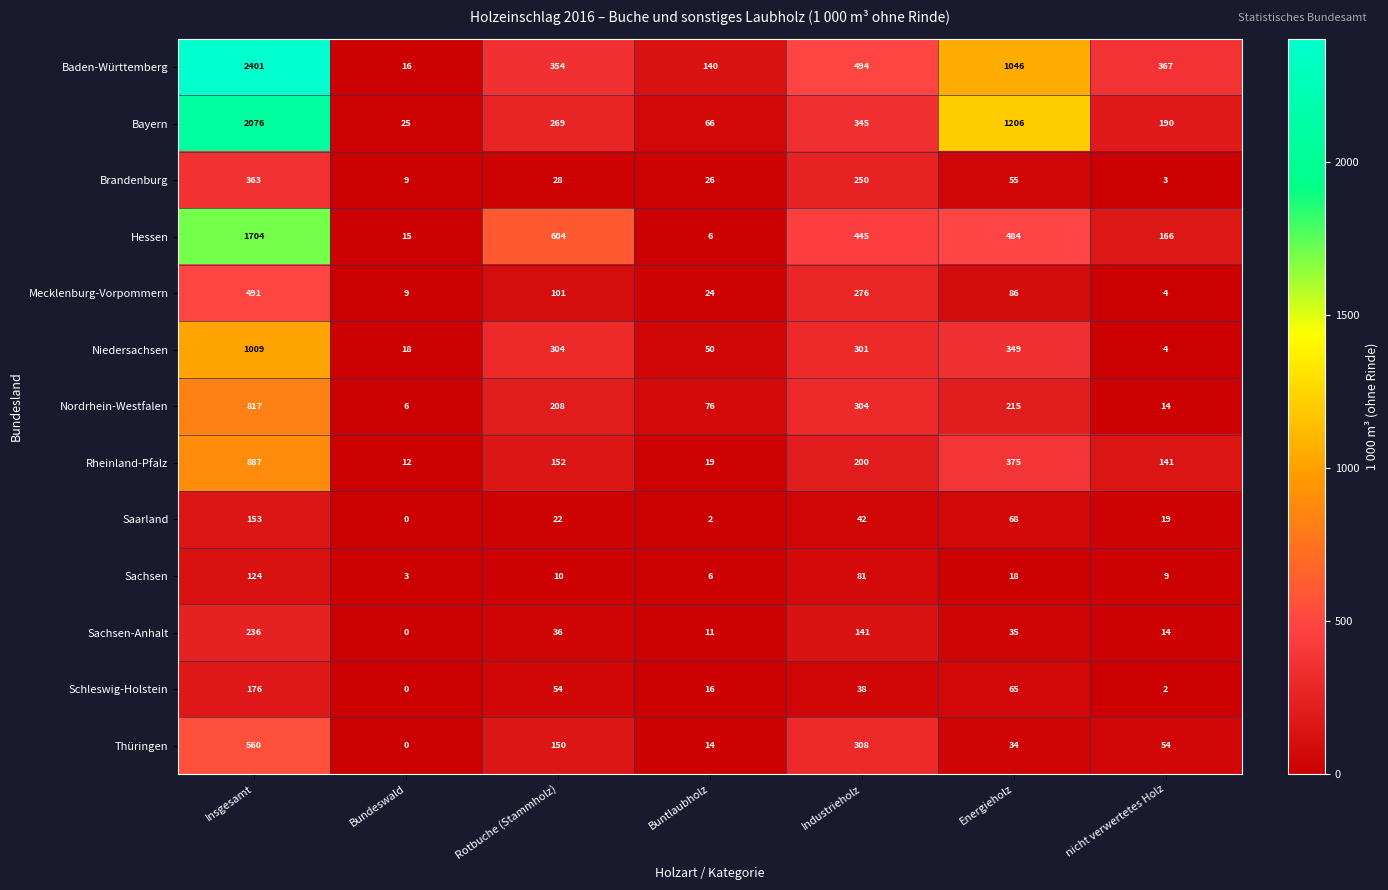

What is the average value of the Bayern series?

597